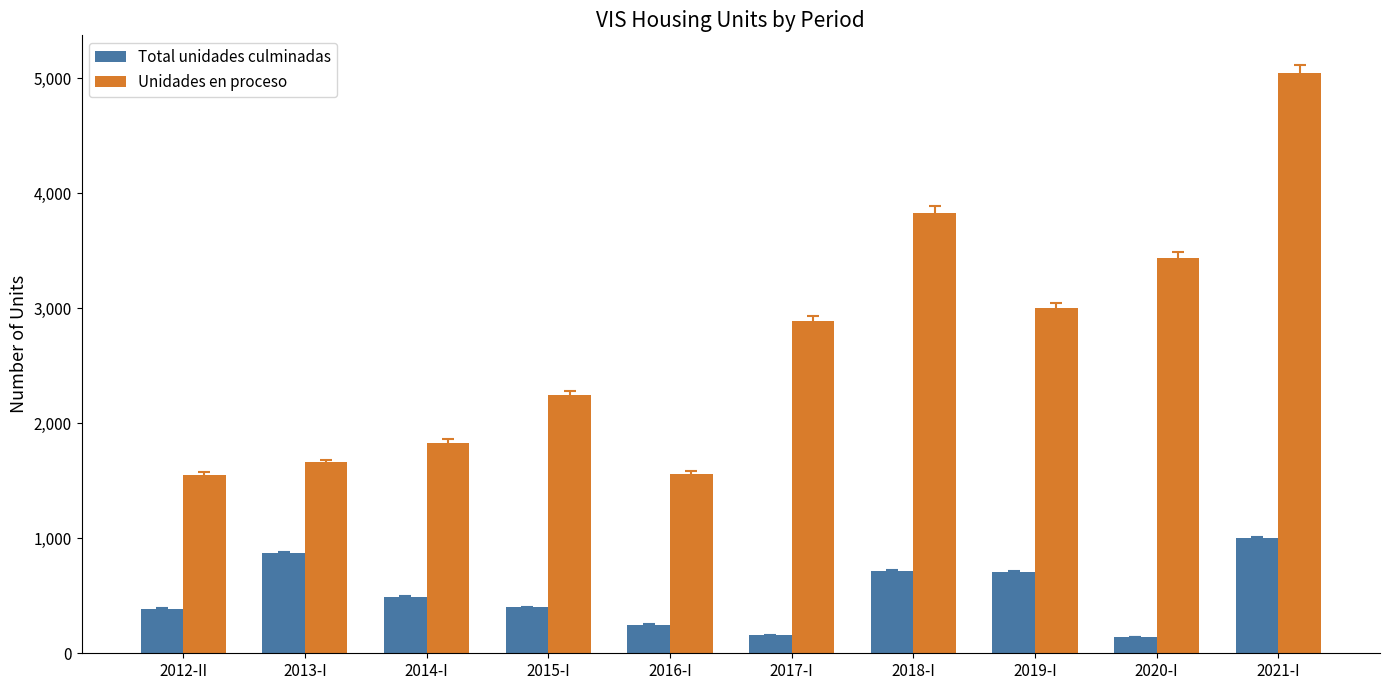

At 2016-I, list the series in order from smallest to largest.

Total unidades culminadas, Unidades en proceso